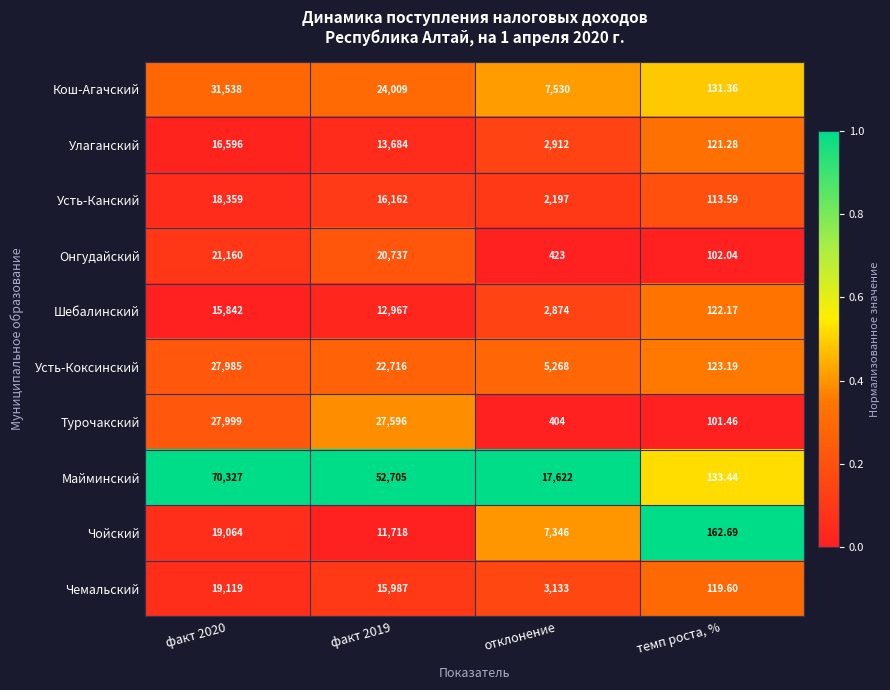

What is the spread (max minus min) of values at факт 2020?

54485.0